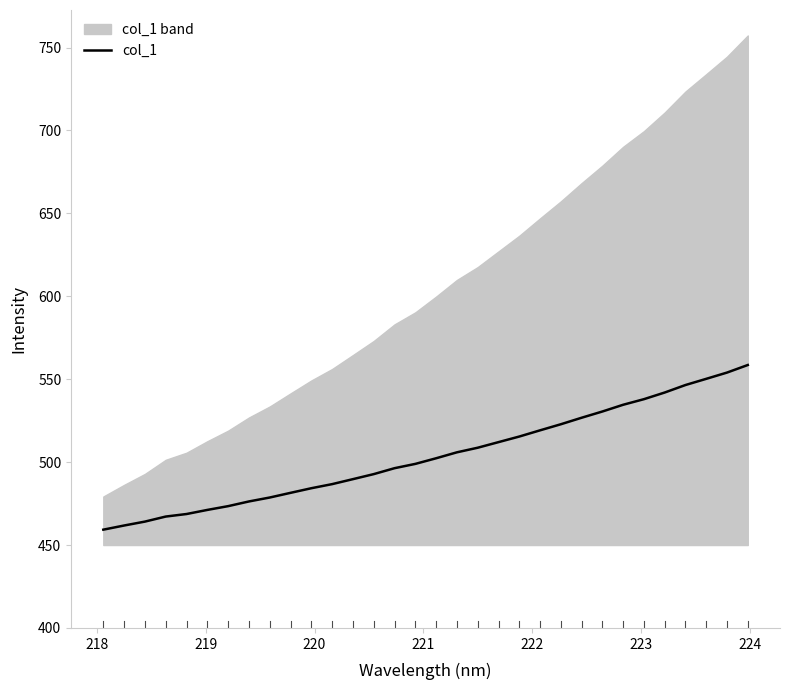

True or false: there are more than 0 points higher than both neighbors.

False